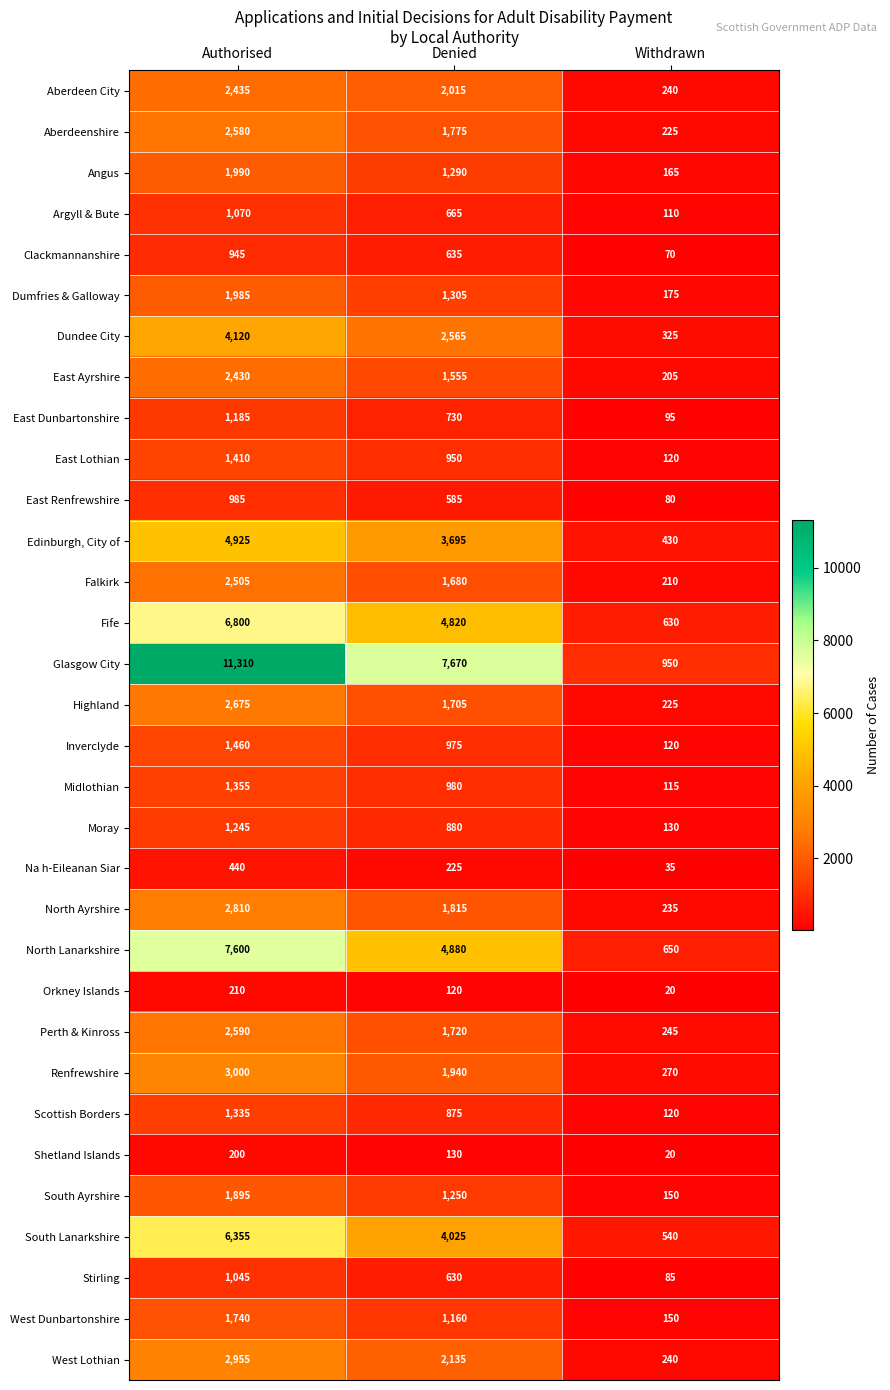

List the labels in order of East Ayrshire value, smallest first.

Withdrawn, Denied, Authorised